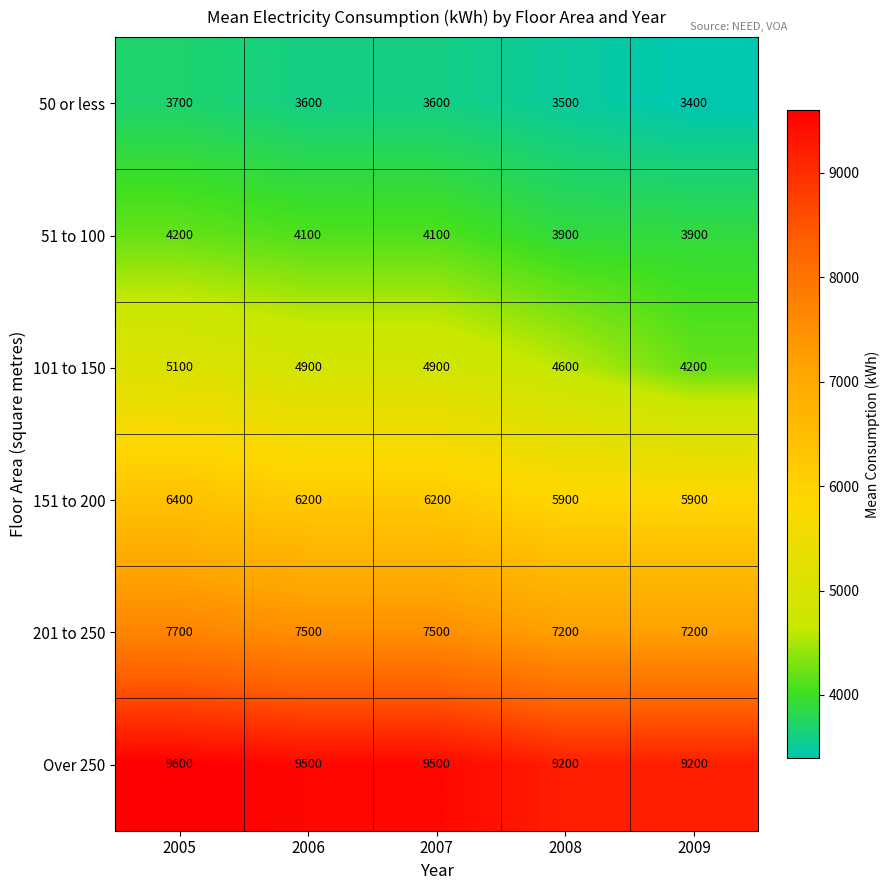

What is the difference between the maximum and minimum values in the 151 to 200 series?

500